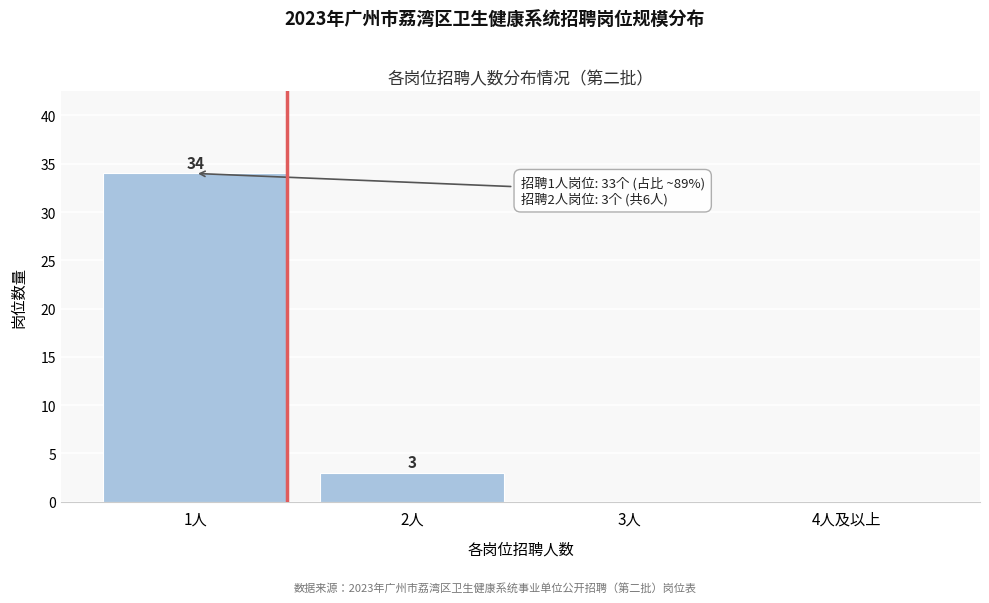

Reading right to left, what are all the values shown in this chart?

4人及以上=0	3人=0	2人=3	1人=34